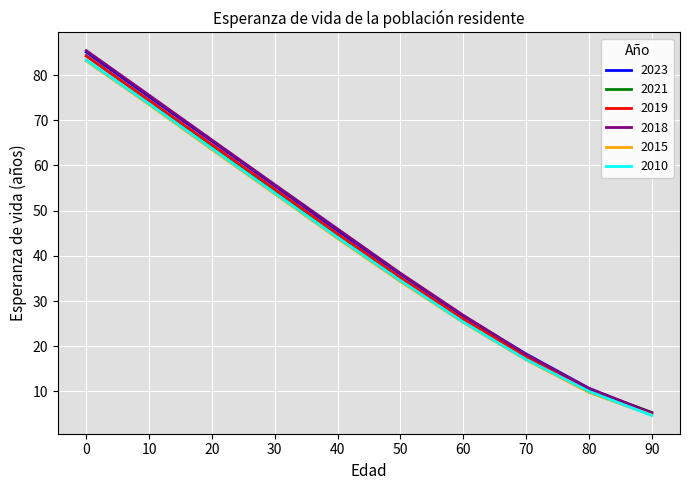

What is the lowest value of the 2018 series?

5.3